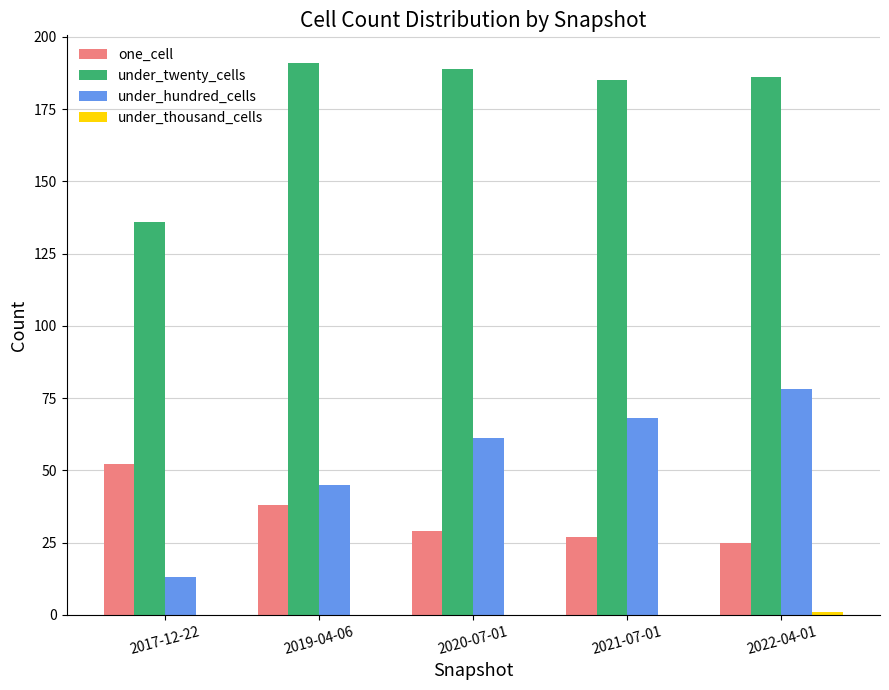

What is the highest value of the under_twenty_cells series?

191